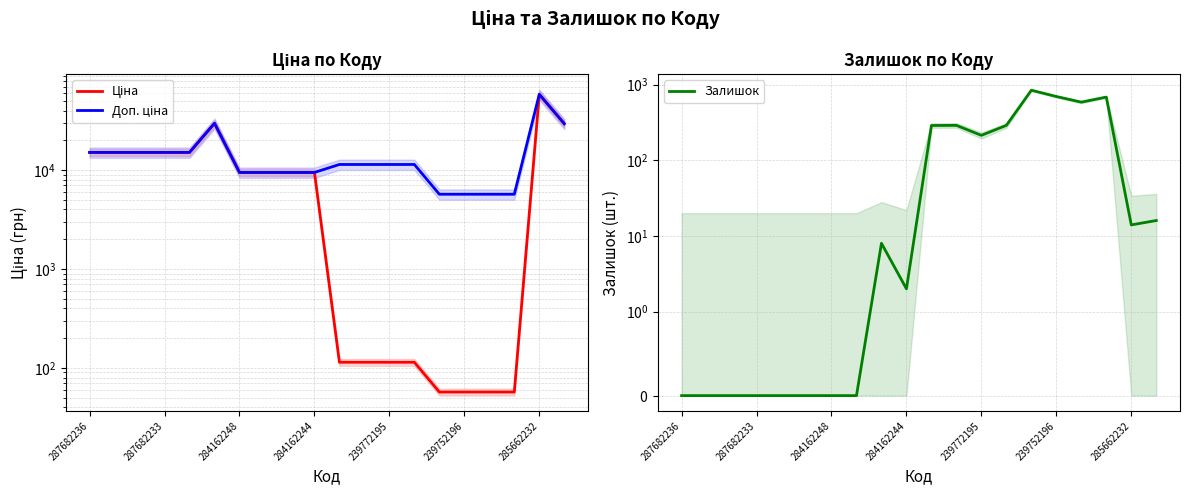

Is it true that Залишок equals 290.0 at 11?

True